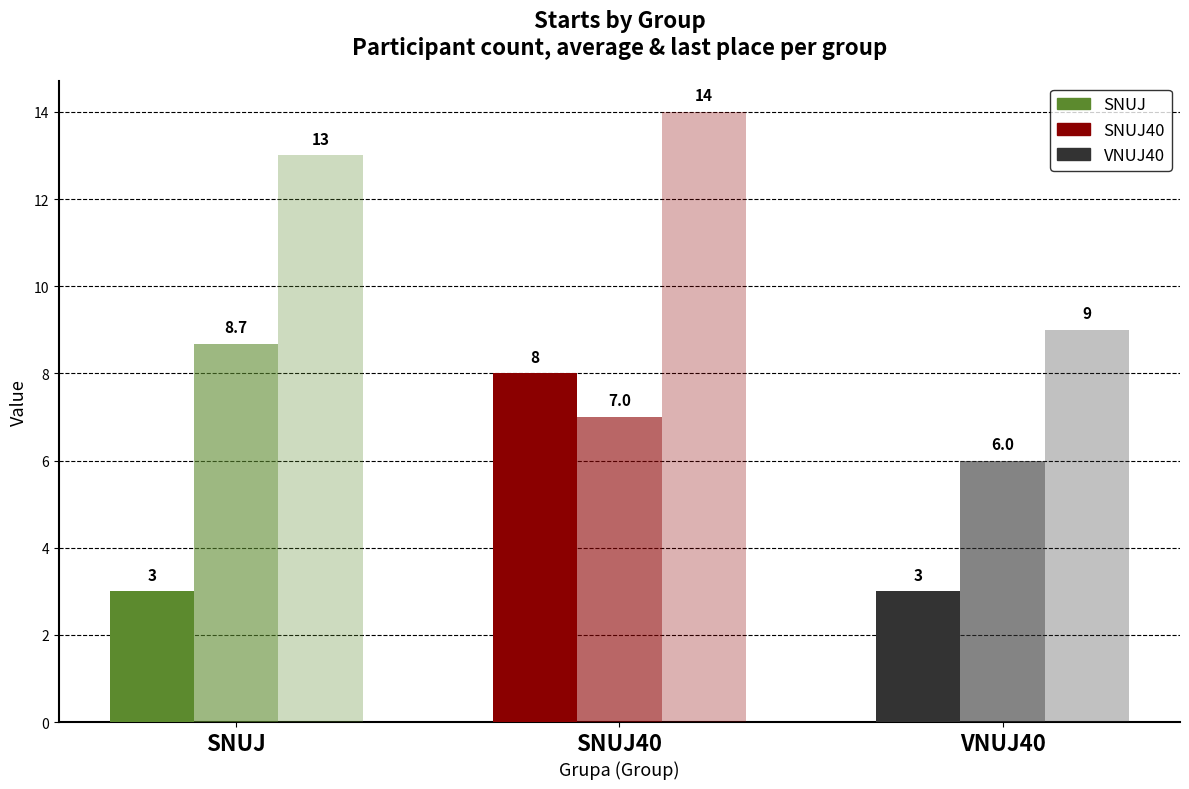

Reading right to left, list all the values displayed in this chart.

Count of Participants: 3.0	8.0	3.0
Avg Finishing Place: 6.0	7.0	8.7
Last Place in Group: 9.0	14.0	13.0